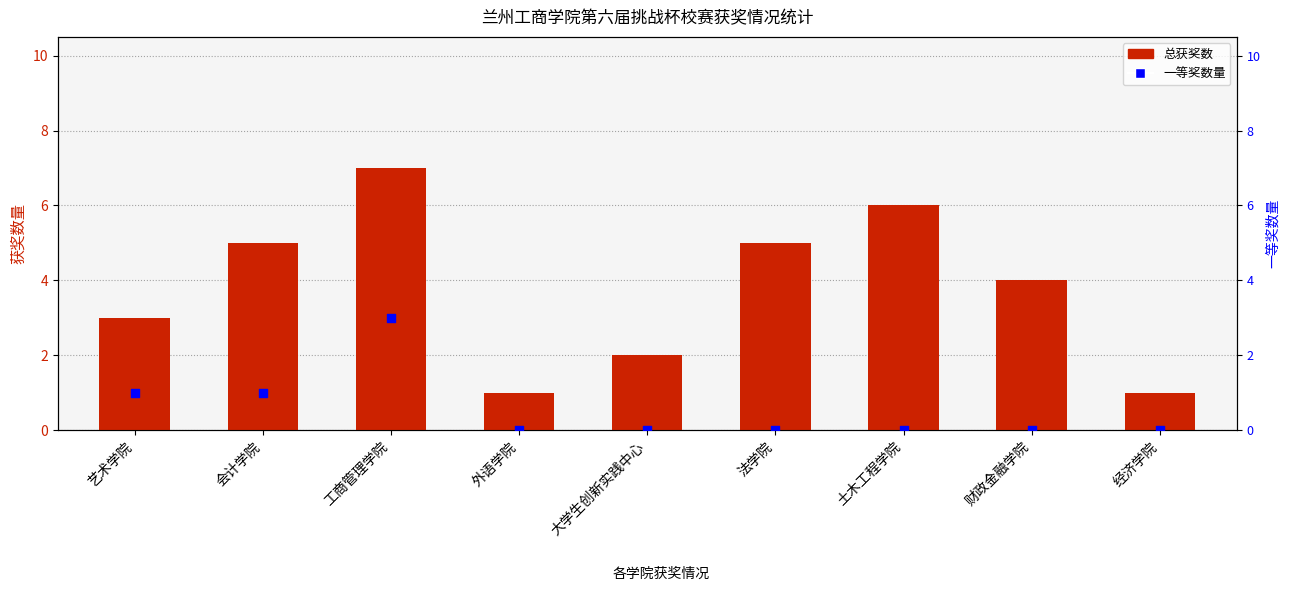

At how many categories does at least one series exceed 3?

5